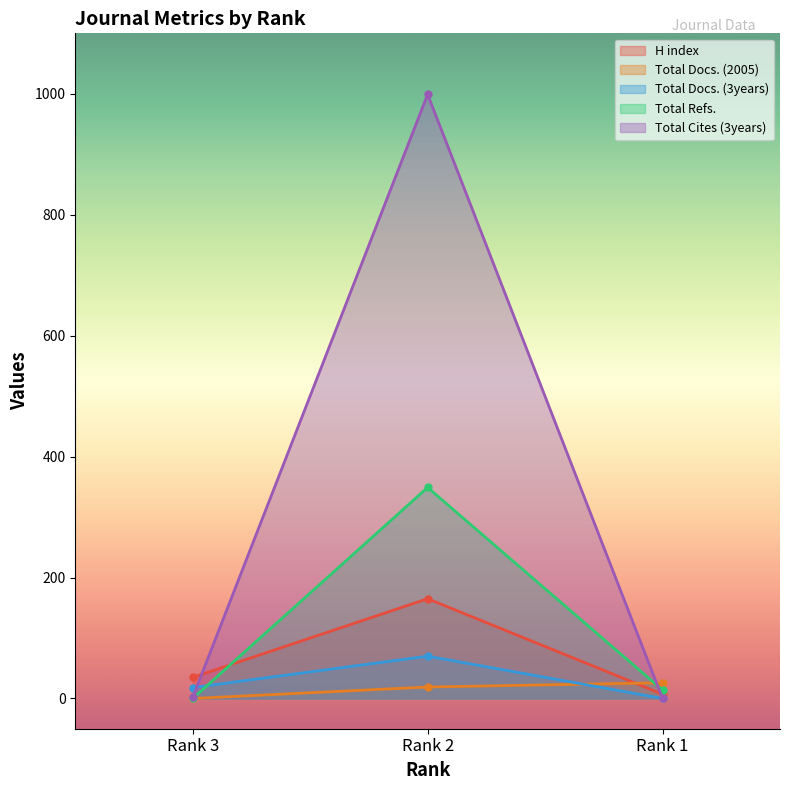

How many data points does each series have?

3